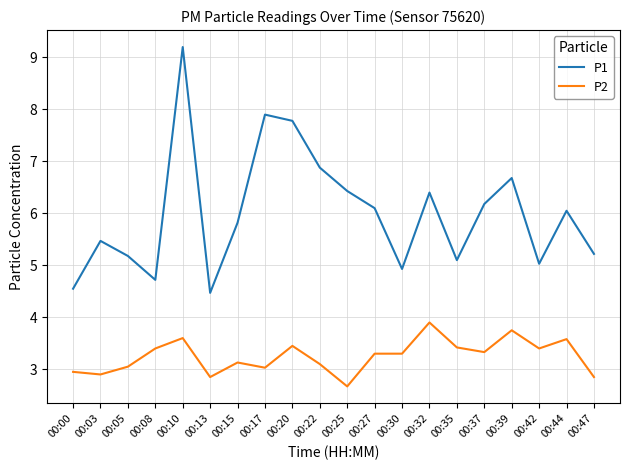

Where does the P2 series first go above 3?

00:05